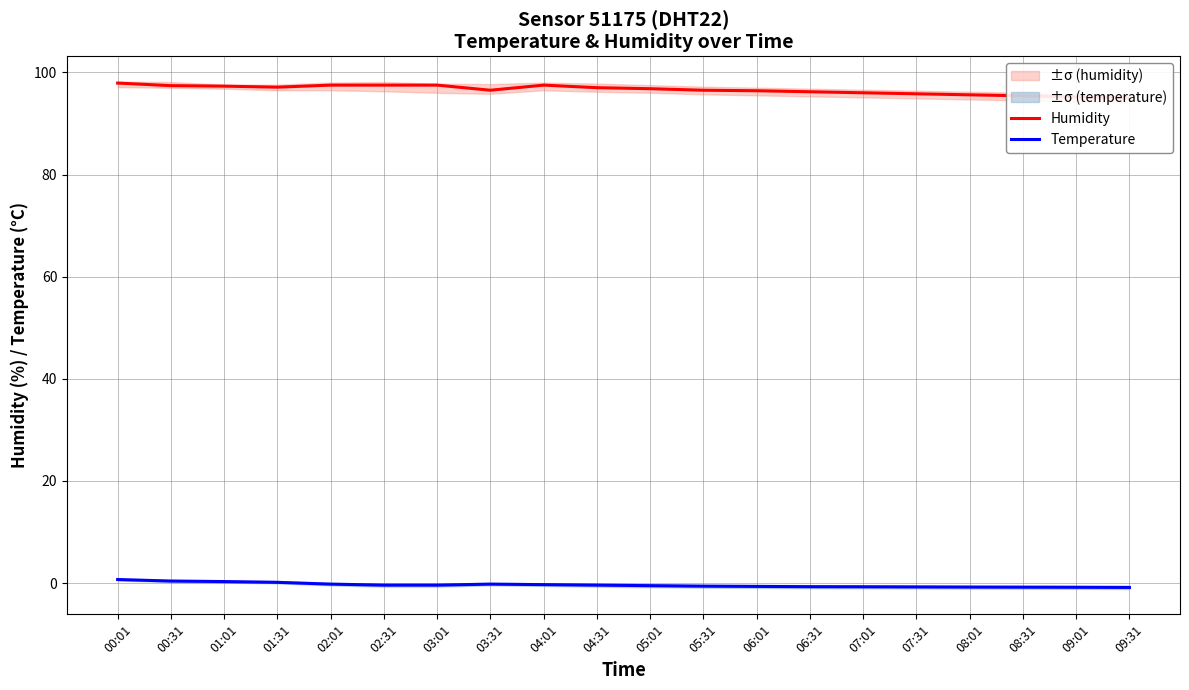

Between 04:01 and 06:31, which is larger?

04:01